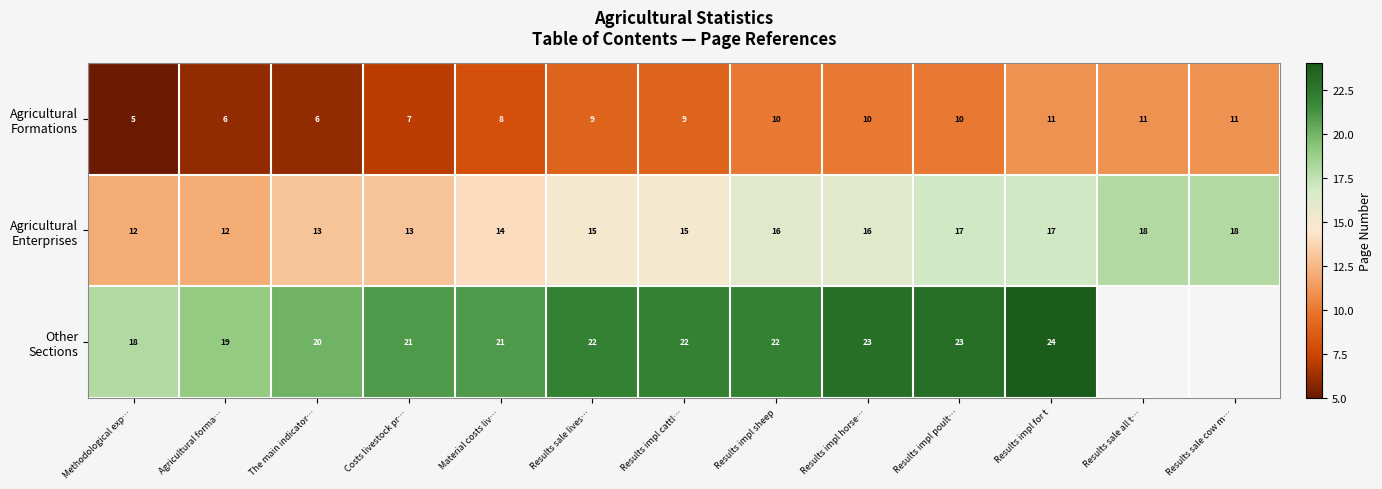

Which category has the lowest value across all series?

Methodological exp…